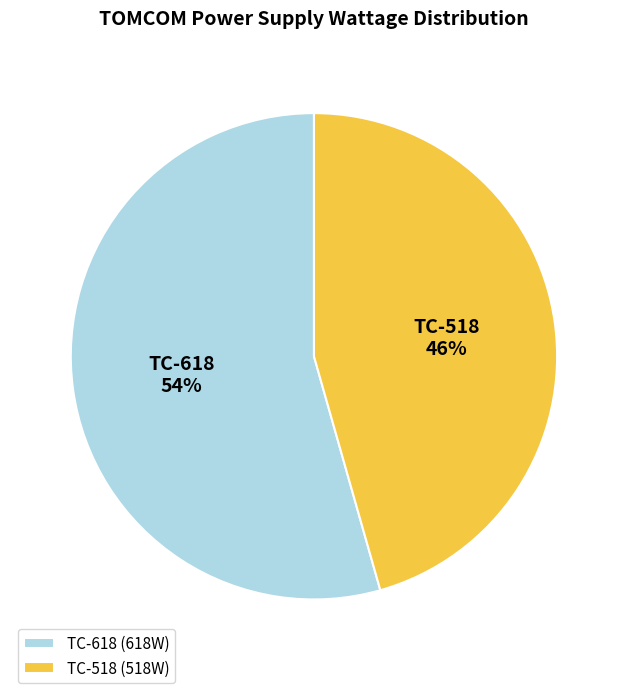

What is the largest slice in the pie chart?

TC-618